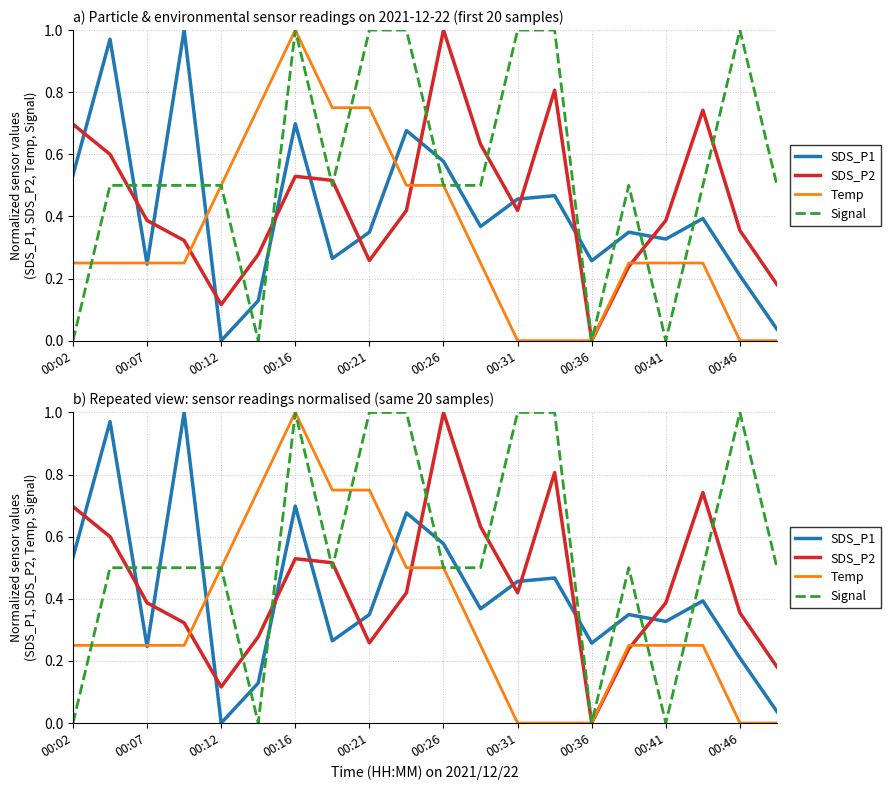

What is the sum of the Signal values at 11 and 00:46?

1.5